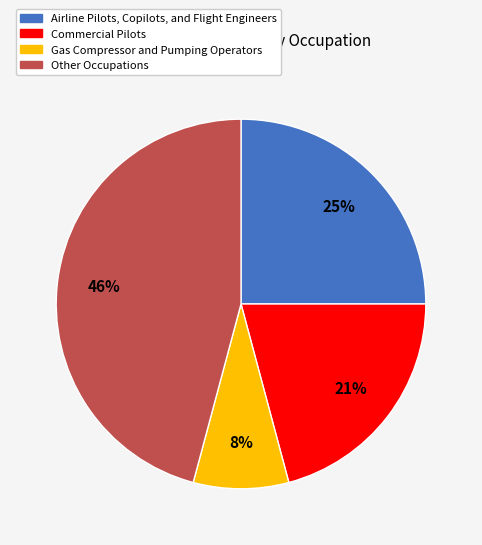

To the nearest percent, what is the average slice percentage?

25%